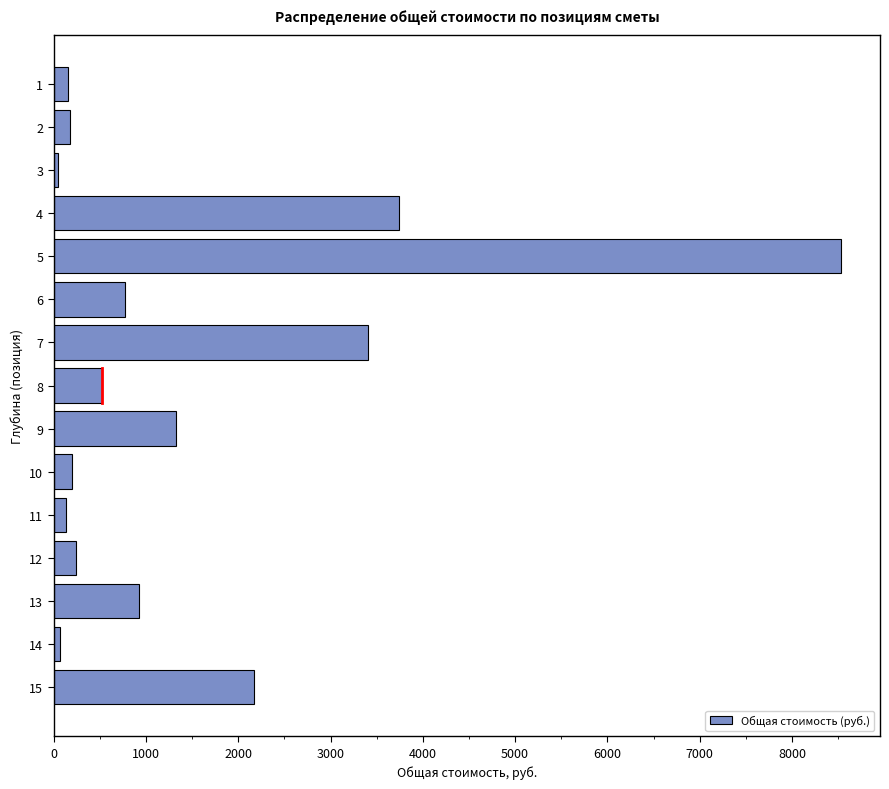

What is the greatest value displayed?

8527